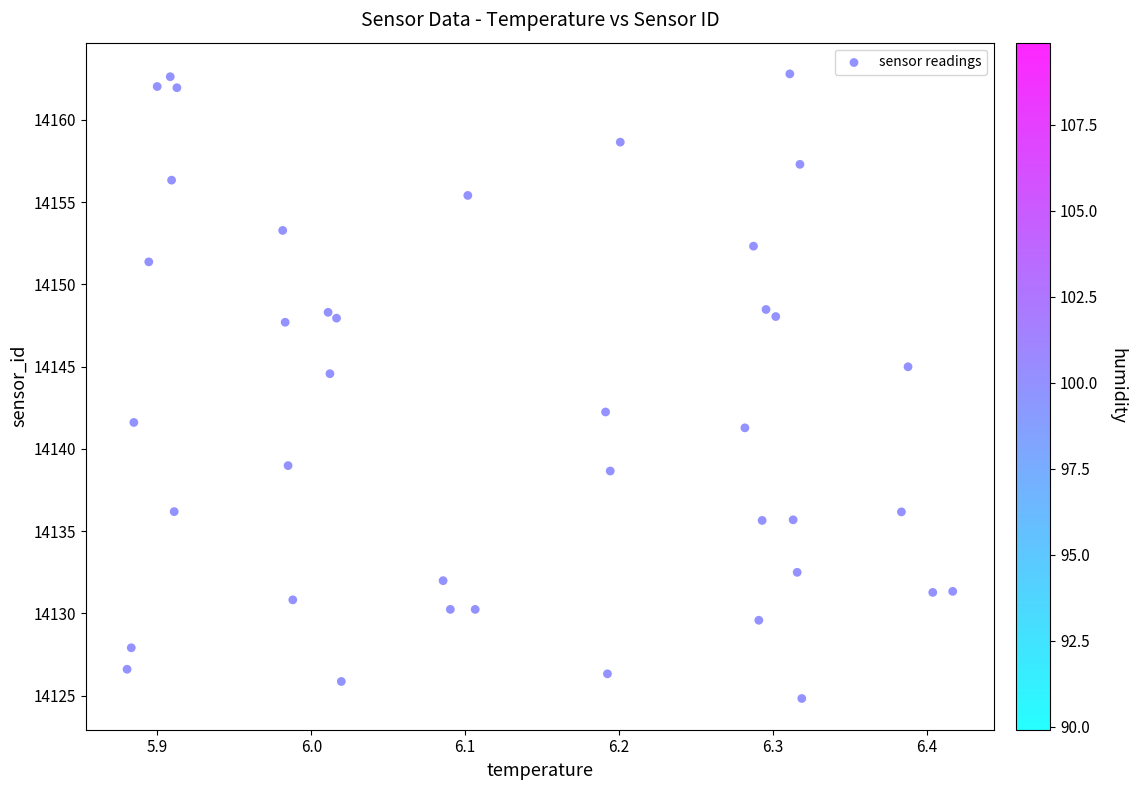

What Y value in the scatter plot is closest to 14143?

14142.2